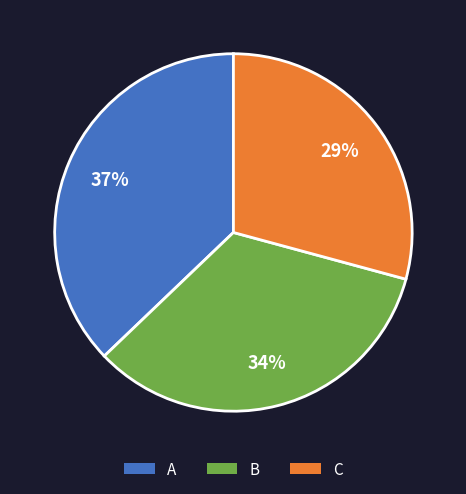

True or false: B accounts for 1% of the total.

False